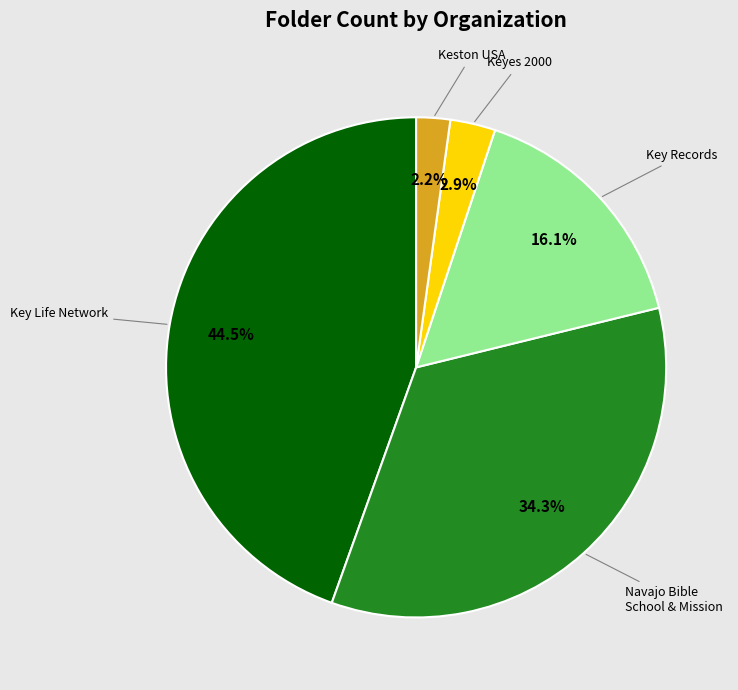

Is there a majority slice in this chart?

No